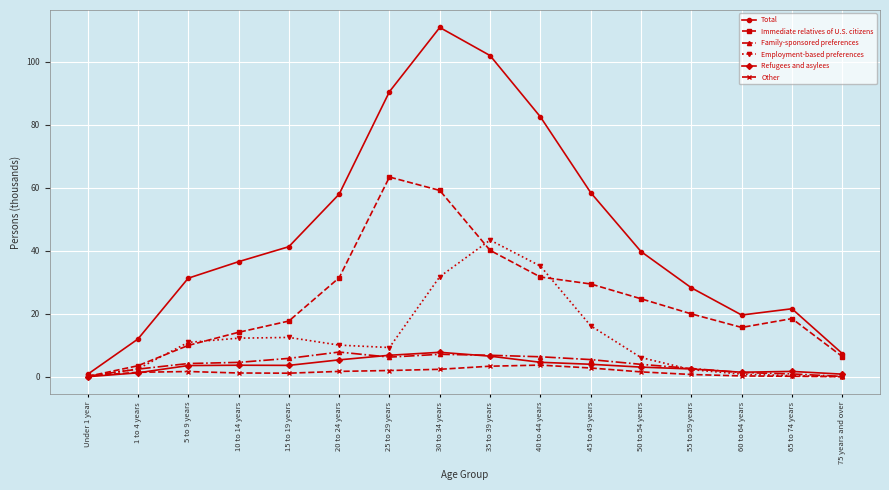

The value of Total at 55 to 59 years is 42.6. True or false?

False